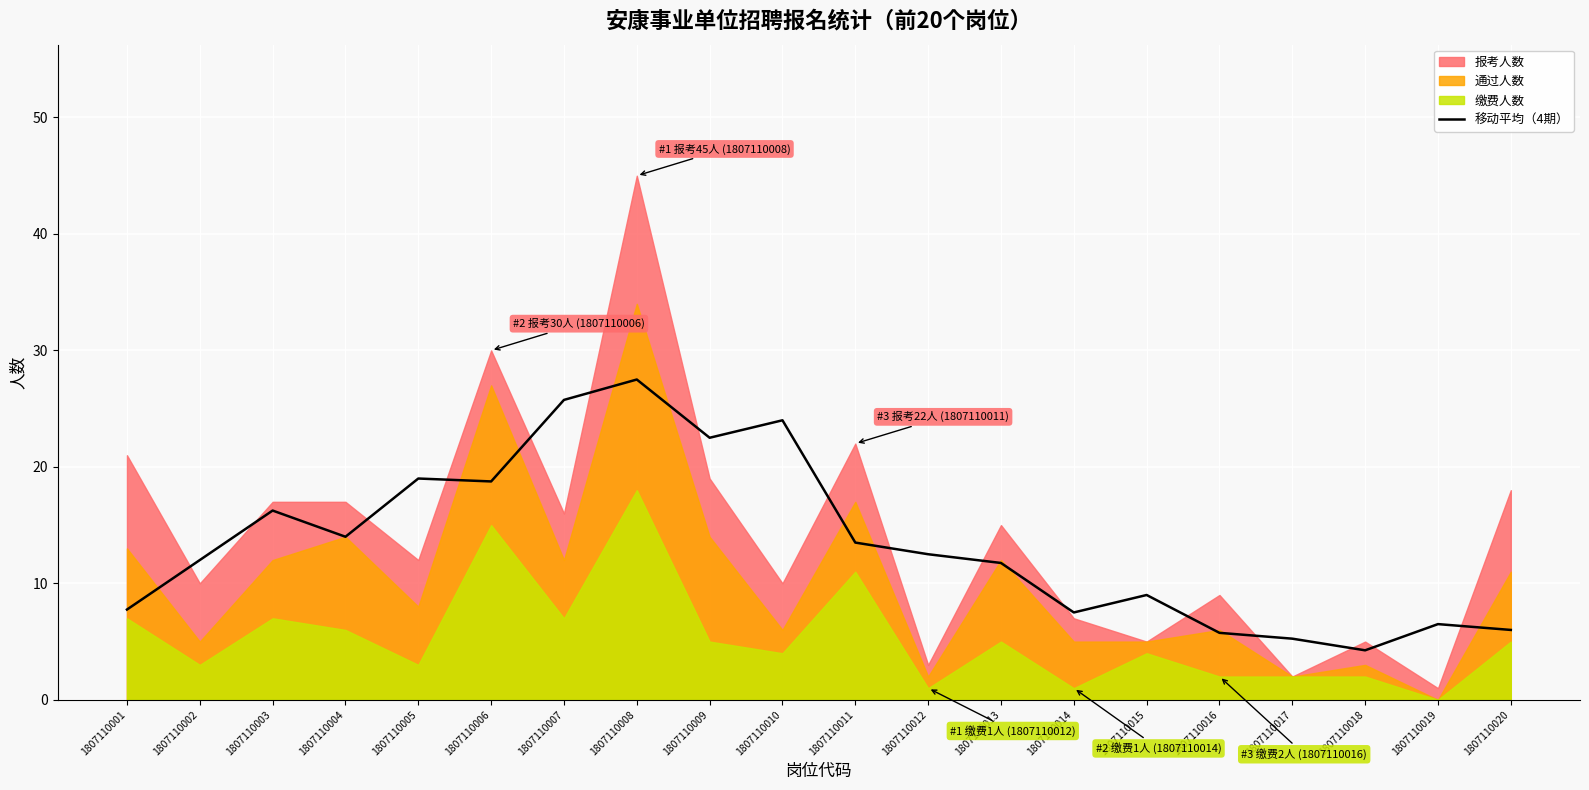

Where is the first local minimum?

1807110004